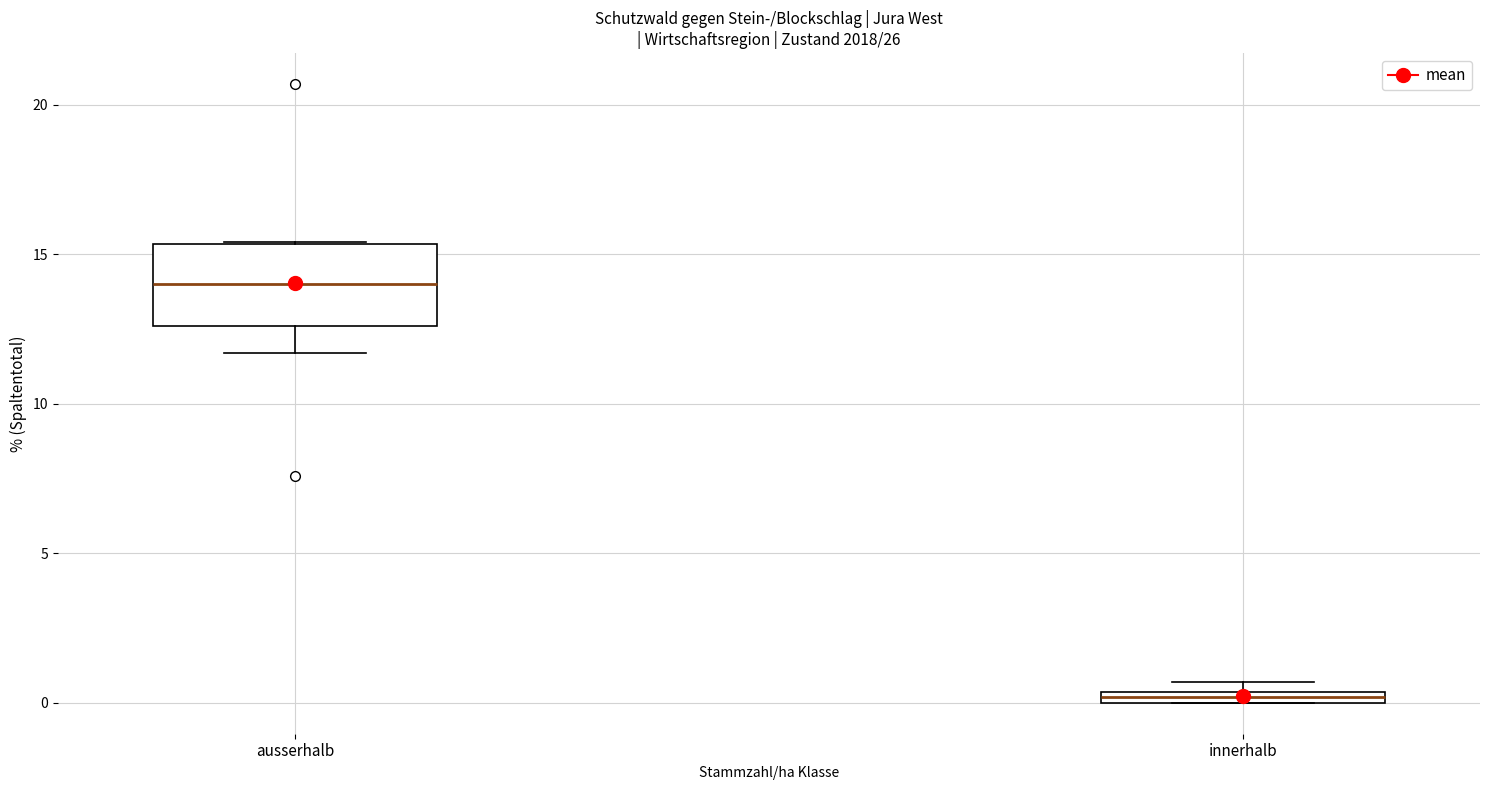

Which box has the highest median line?

ausserhalb